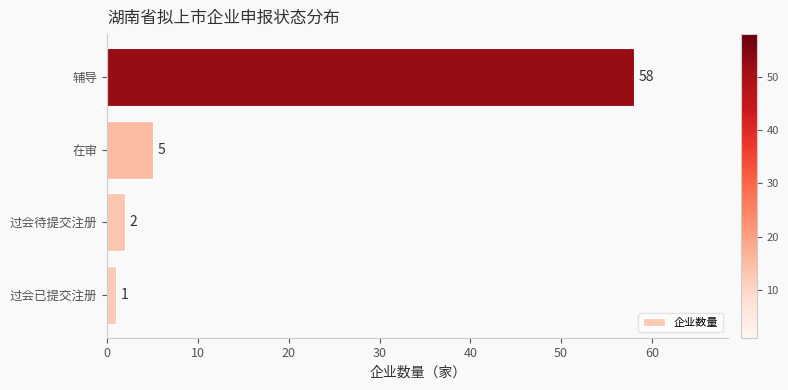

Reading bottom to top, what are all the values shown in this chart?

过会已提交注册=1	过会待提交注册=2	在审=5	辅导=58